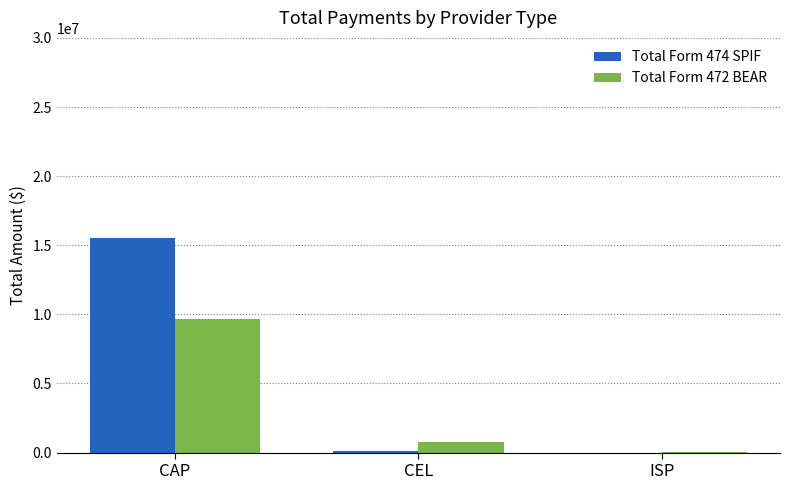

The value of Total Form 474 SPIF at CAP is 9695107. True or false?

False